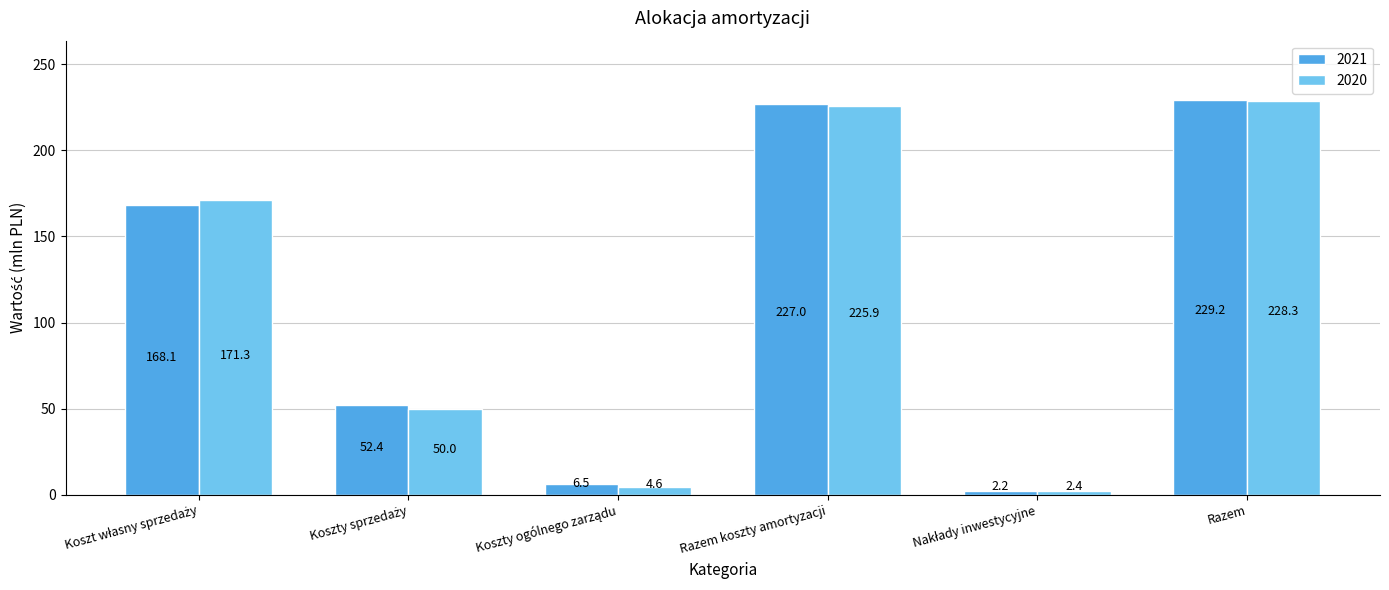

Count the number of data series in this chart.

2